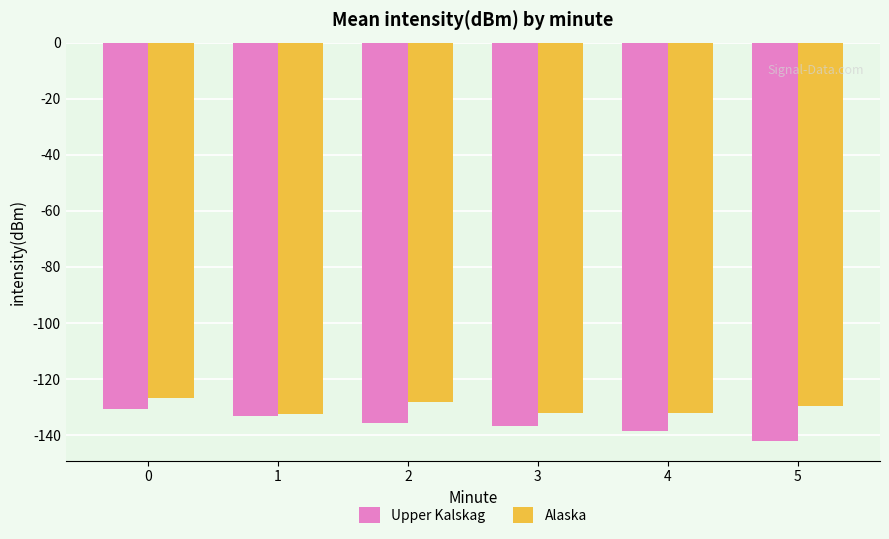

What are all the series names shown in the legend?

Upper Kalskag, Alaska